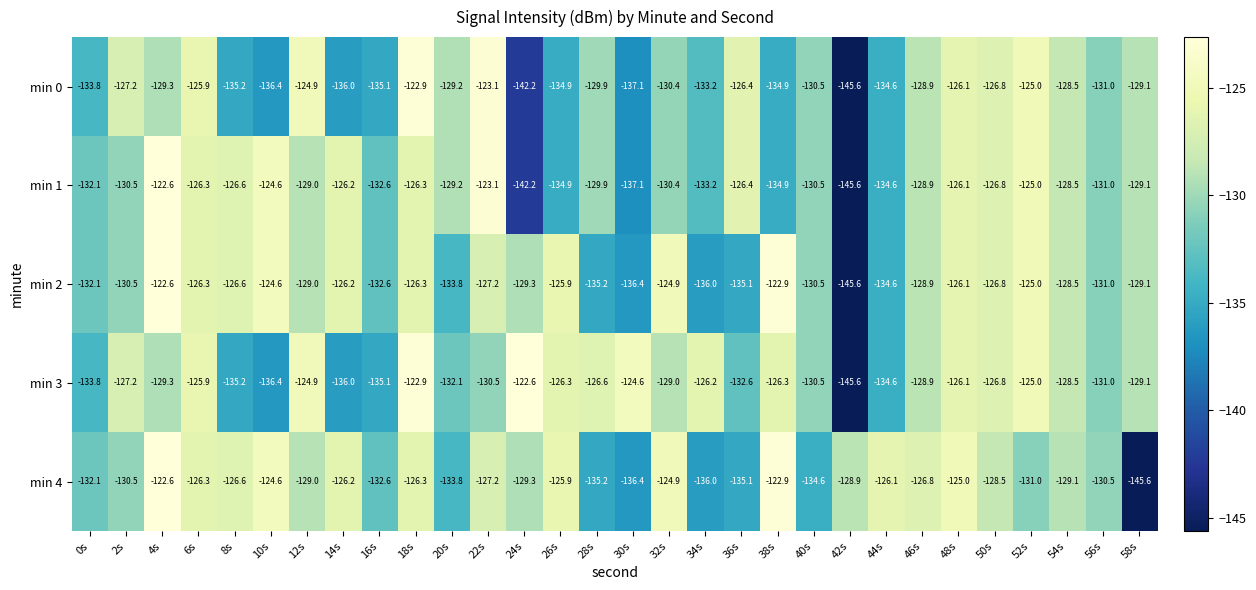

Which category has the highest value in the min 0 series?

18s